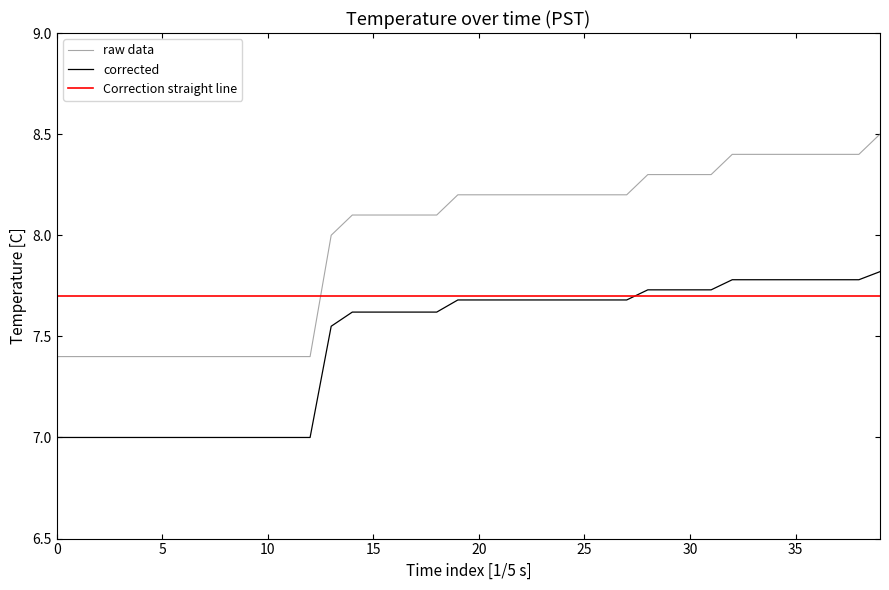

Rank the series by their average value, from highest to lowest.

raw data, Correction straight line, corrected